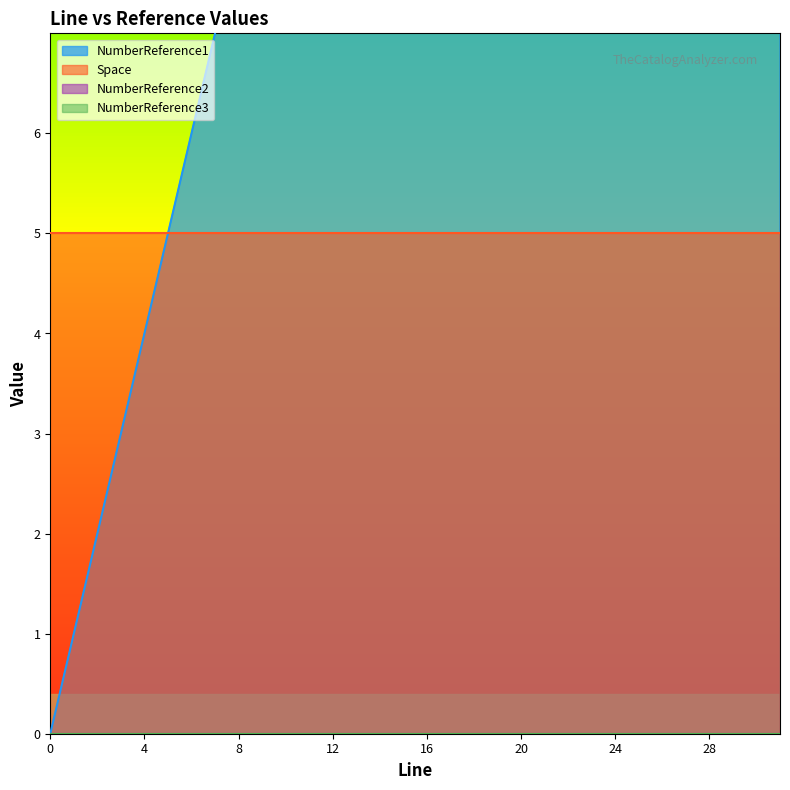

List the labels in order of NumberReference2 value, smallest first.

0, 1, 2, 3, 4, 5, 6, 7, 8, 9, 10, 11, 12, 13, 14, 15, 16, 17, 18, 19, 20, 21, 22, 23, 24, 25, 26, 27, 28, 29, 30, 31